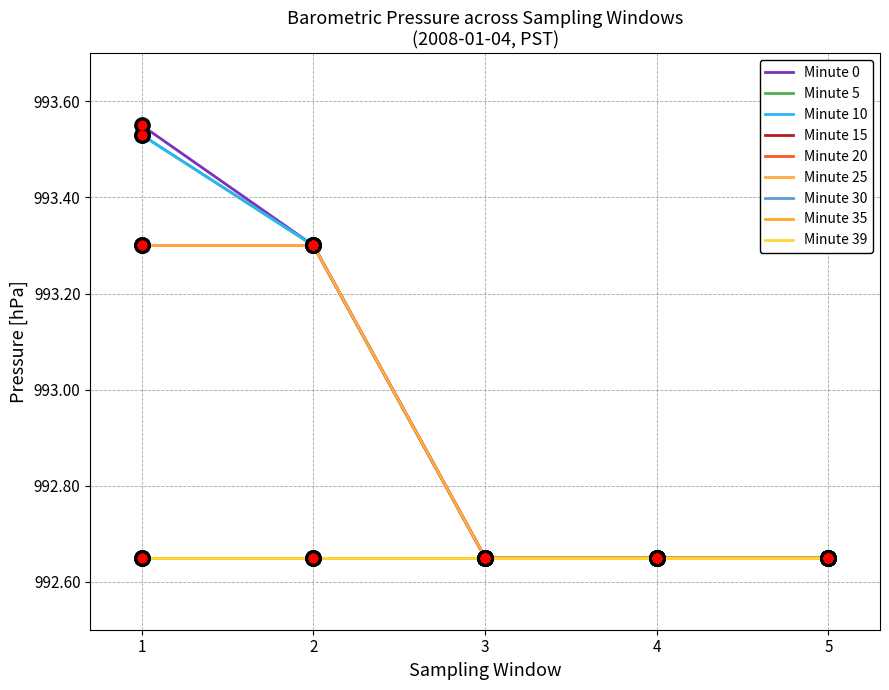

Is this an area chart (filled region under the line)?

No